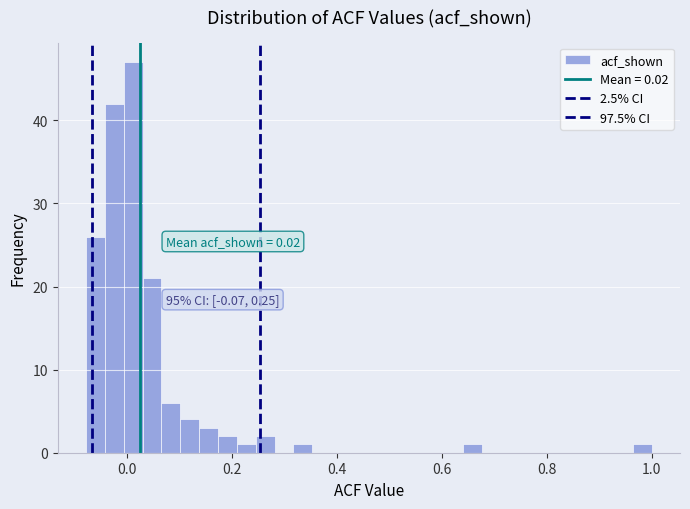

Read against the x-axis, roughly where is the centre of the tallest bar?

0.02